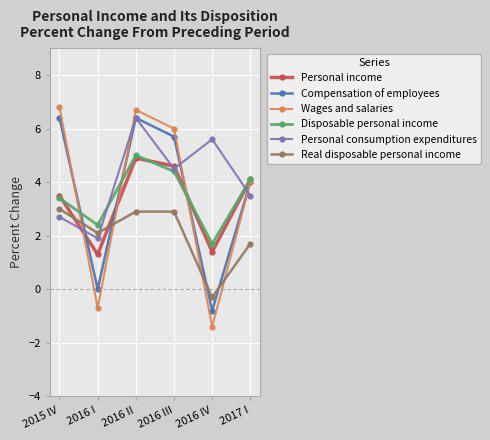

At which category does Compensation of employees reach its first local peak?

2016 II